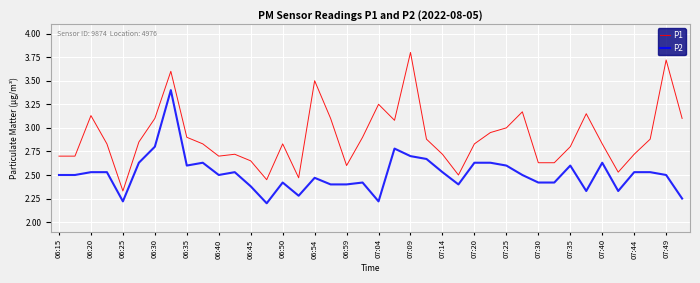

Which series has the widest spread of values?

P1